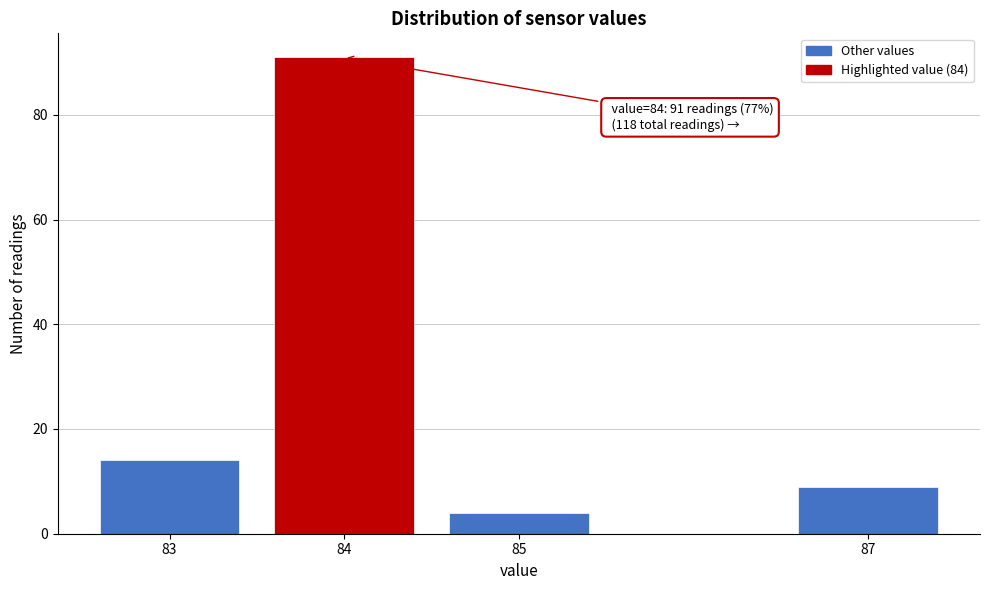

Reading left to right, list all the values displayed in this chart.

14	91	4	9